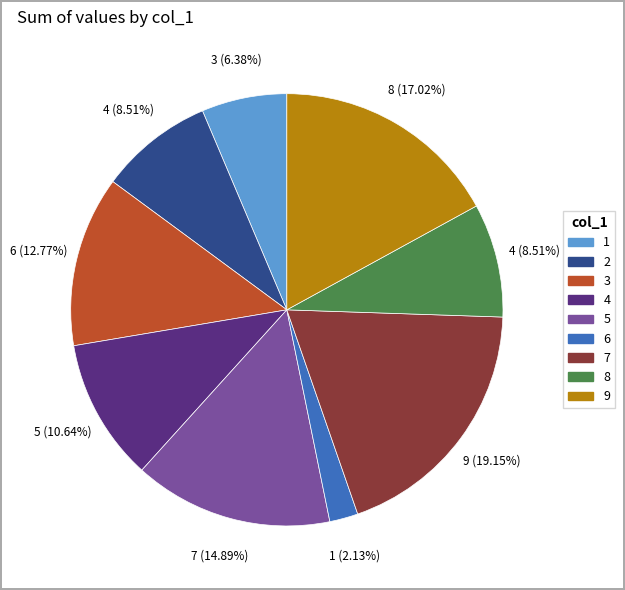

To the nearest percent, what portion does 7 represent?

19%